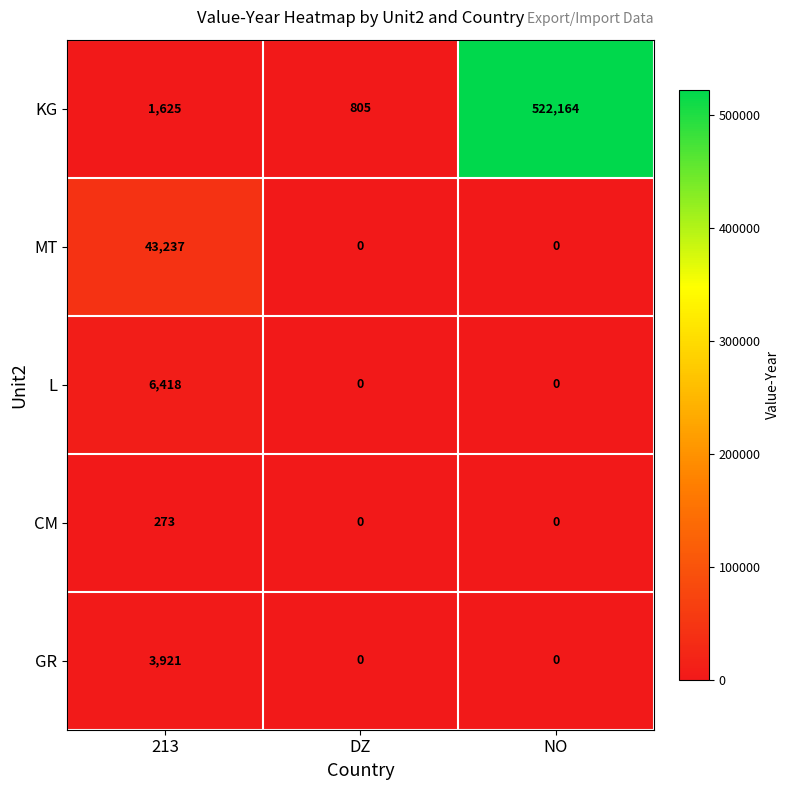

How many series are shown in this chart?

5